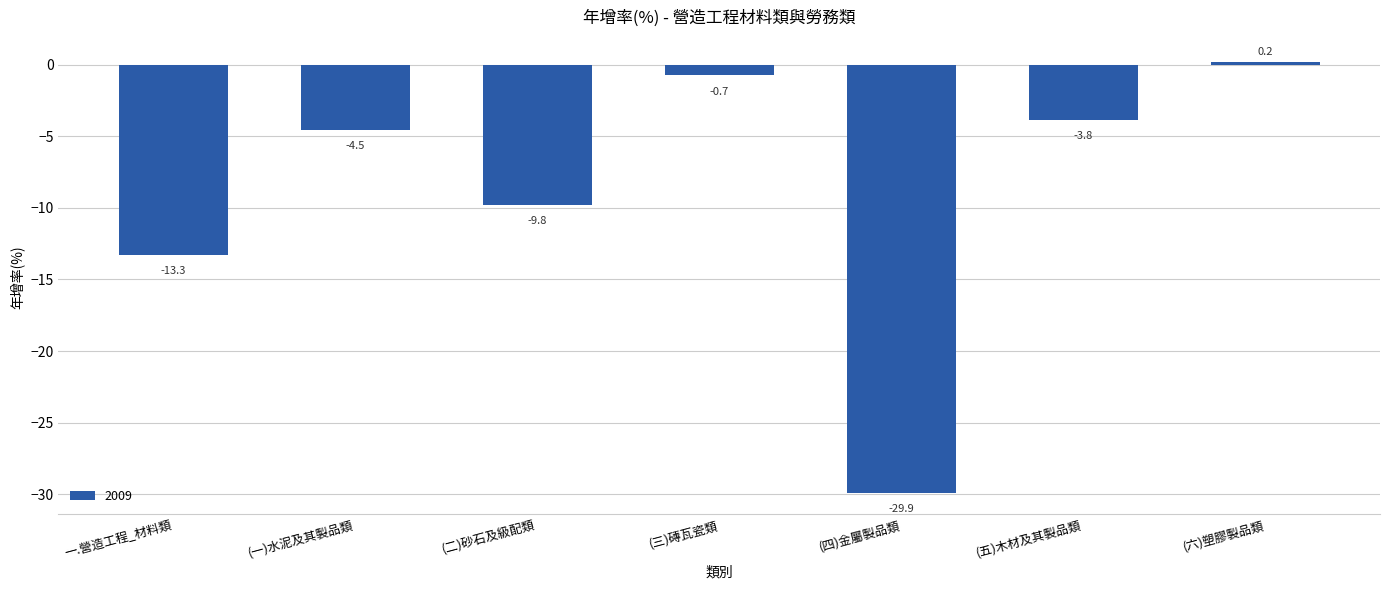

How many values are above zero?

1